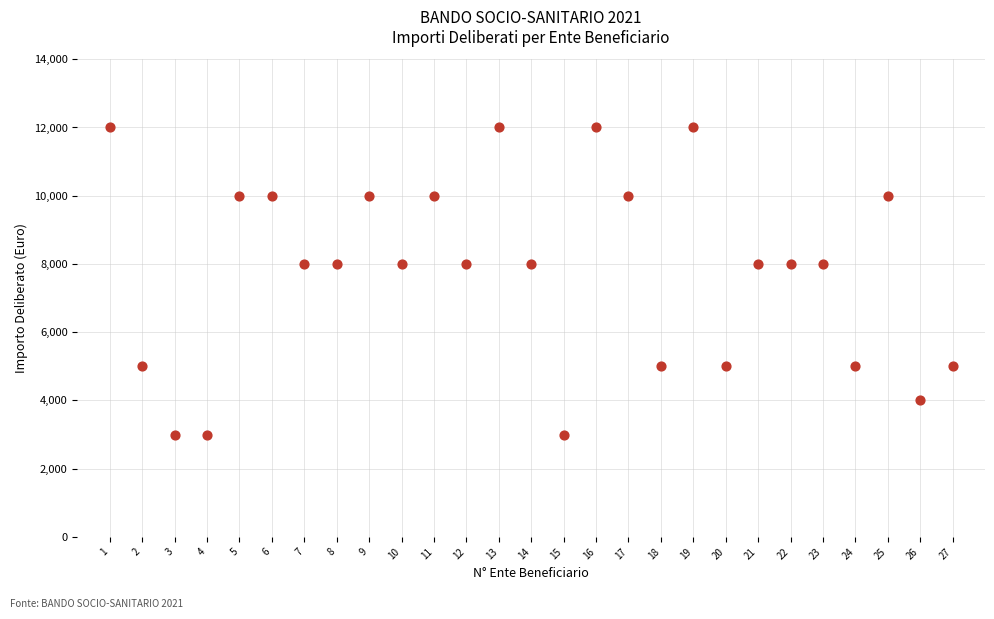

What is the range of X values (max minus min)?

26